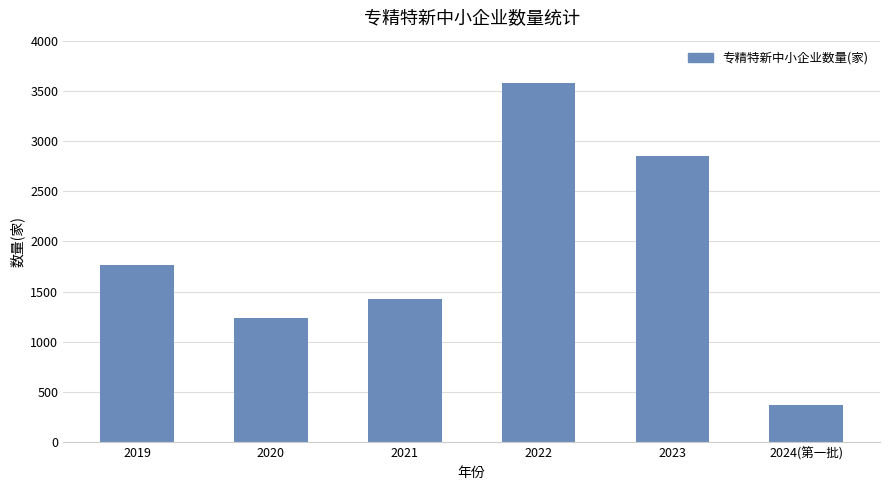

At which label is the value closest to 1975?

2019